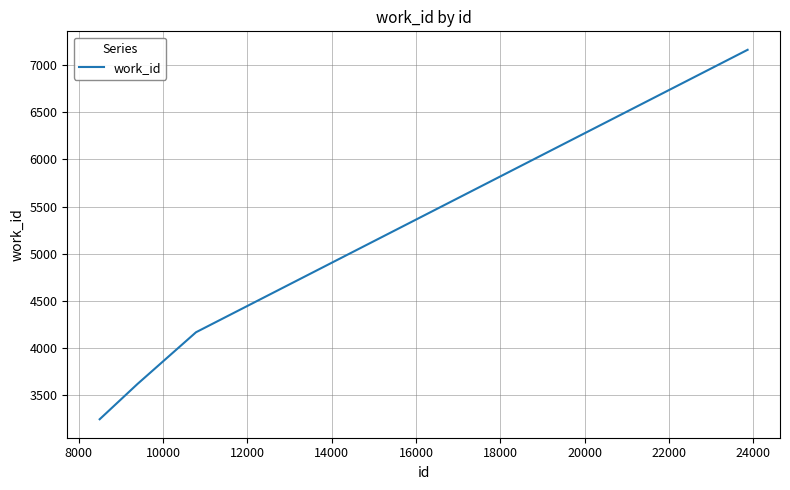

Is this an area chart (filled region under the line)?

No